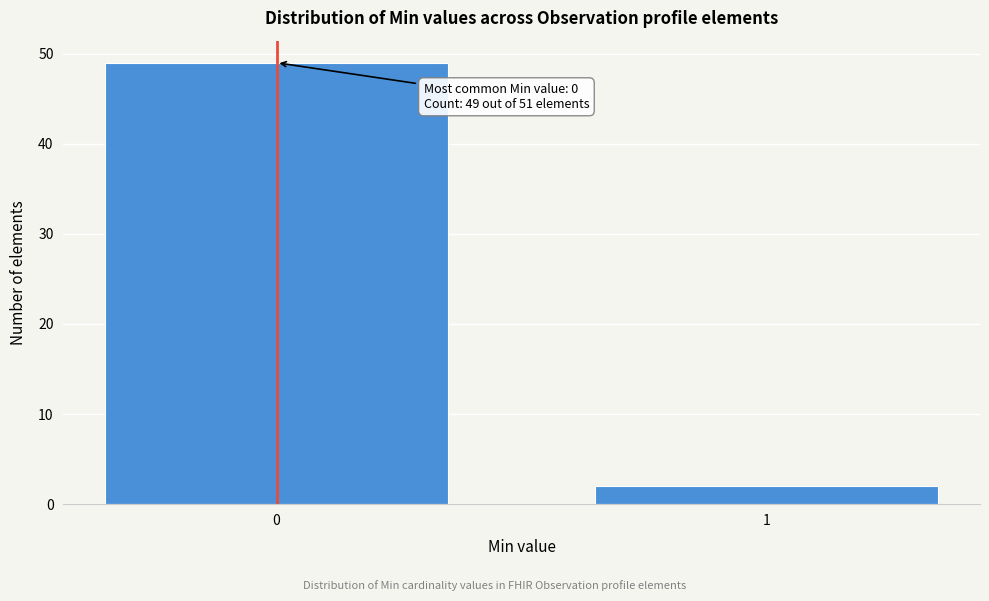

Reading right to left, extract all data points from this chart.

1=2	0=49